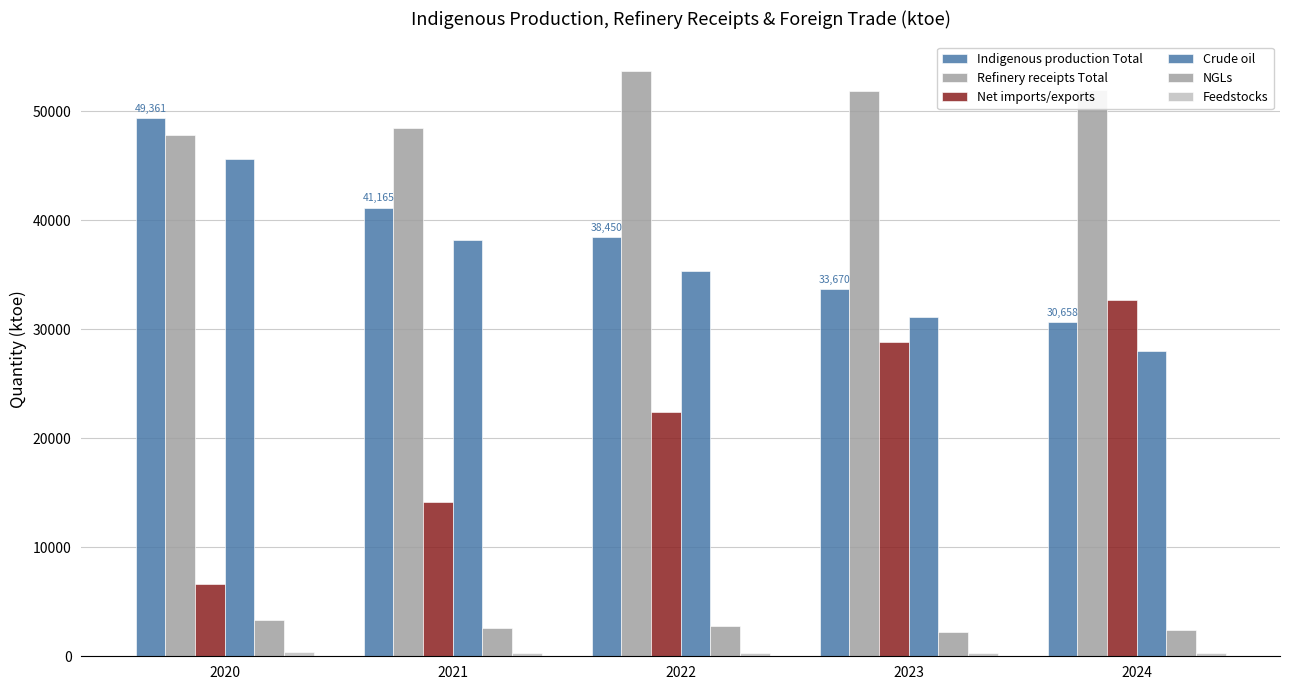

What is the value of the Refinery receipts Total bar at the 2nd from the left?

48498.2